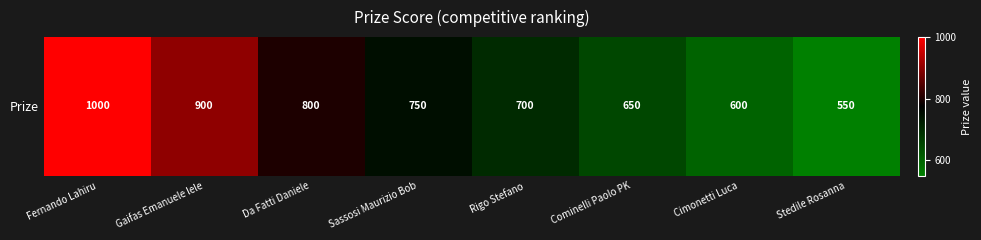

List the labels in order of value, largest first.

Fernando Lahiru, Gaifas Emanuele lele, Da Fatti Daniele, Sassosi Maurizio Bob, Rigo Stefano, Cominelli Paolo PK, Cimonetti Luca, Stedile Rosanna